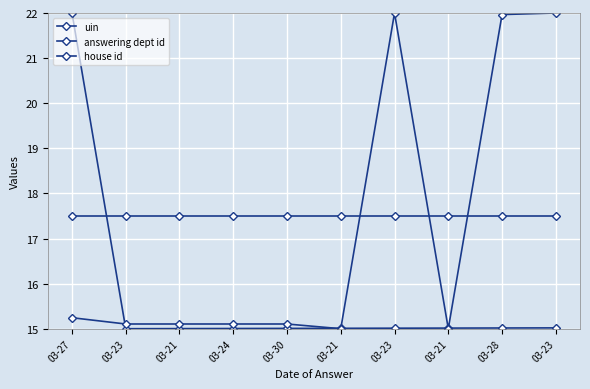

At which category does the chart reach its minimum across all series?

03-23